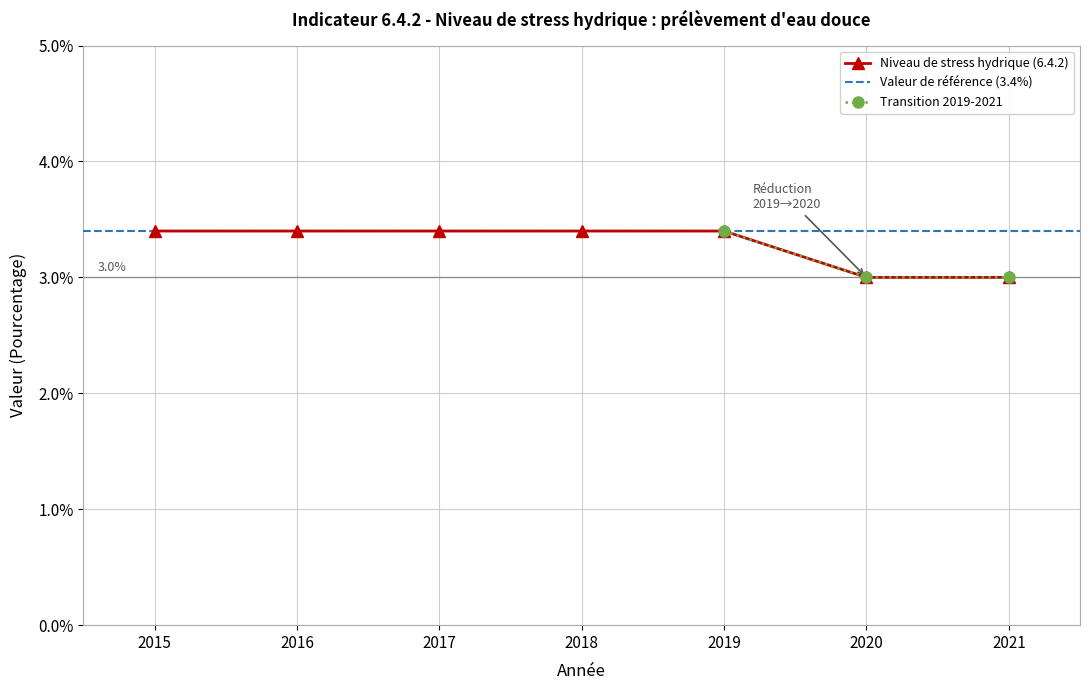

List the labels in order of value, largest first.

2015, 2016, 2017, 2018, 2019, 2020, 2021